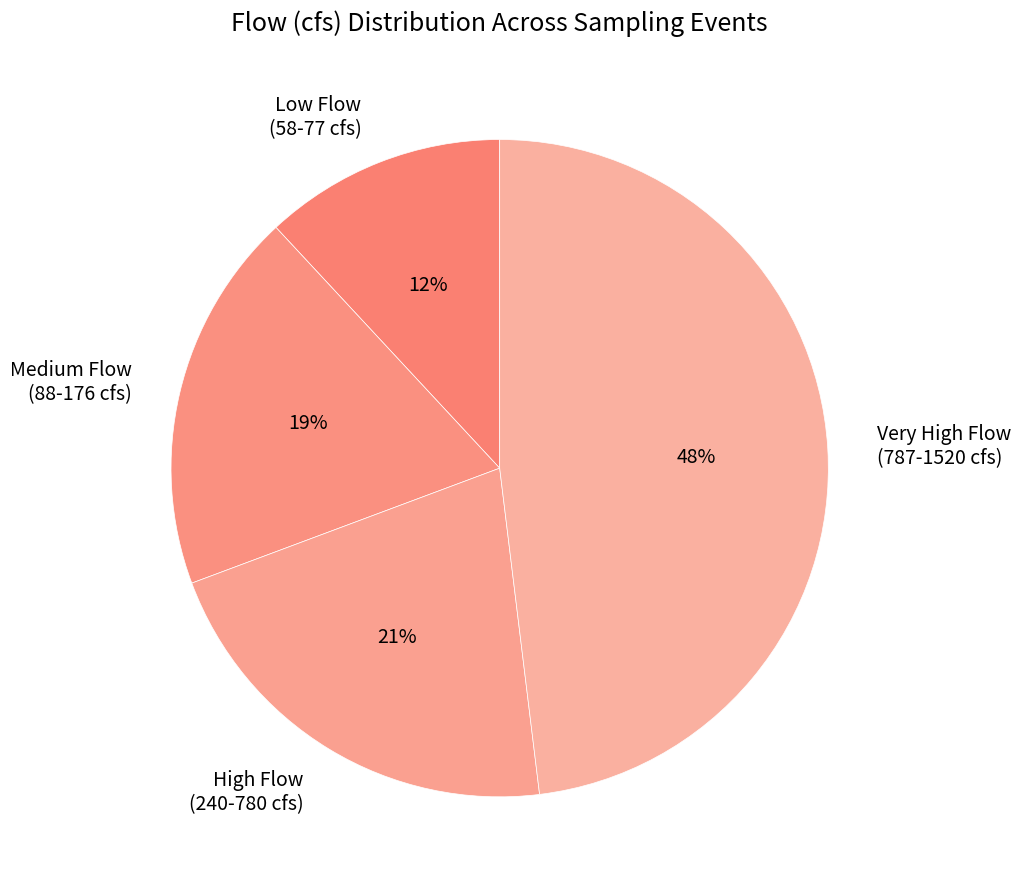

What is the ratio of the value at High Flow (240-780 cfs) to the value at Very High Flow (787-1520 cfs)?

0.4